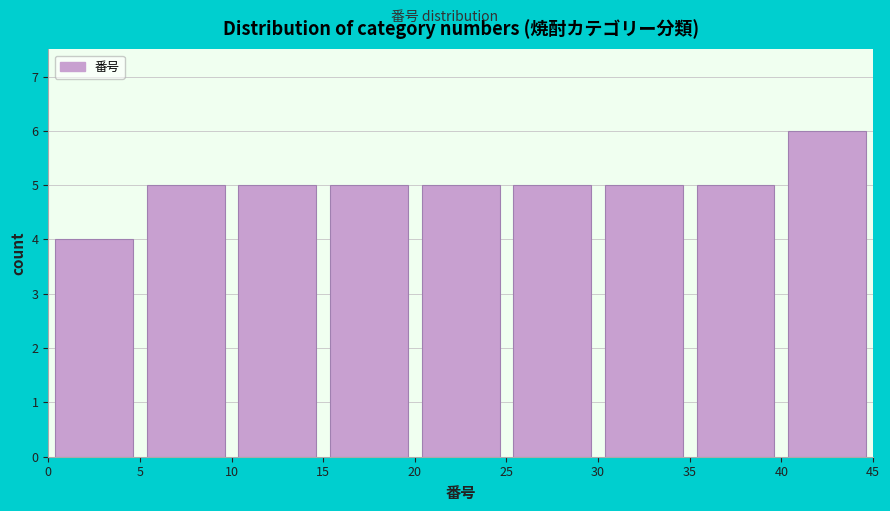

Reading left to right, transcribe this chart: for each bar, give the range it covers on the x-axis and its height. The values are not printed on the chart, so give them approximately, as read against the axis.

0 to 5: 4
5 to 10: 5
10 to 15: 5
15 to 20: 5
20 to 25: 5
25 to 30: 5
30 to 35: 5
35 to 40: 5
40 to 45: 6